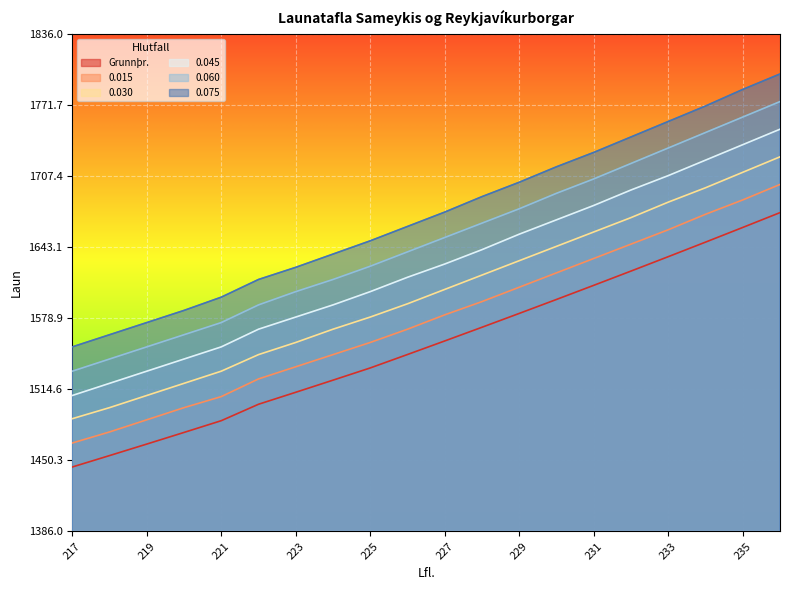

Rank the series by their maximum value, from lowest to highest.

Grunnþr., 0.015, 0.030, 0.045, 0.060, 0.075